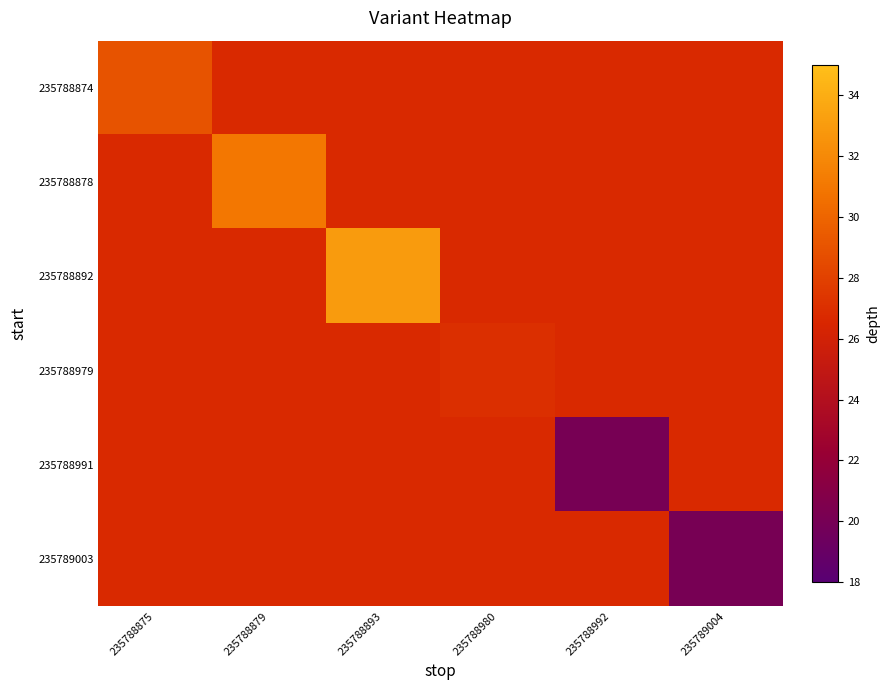

What is the total value across all series at 235788875?

162.3